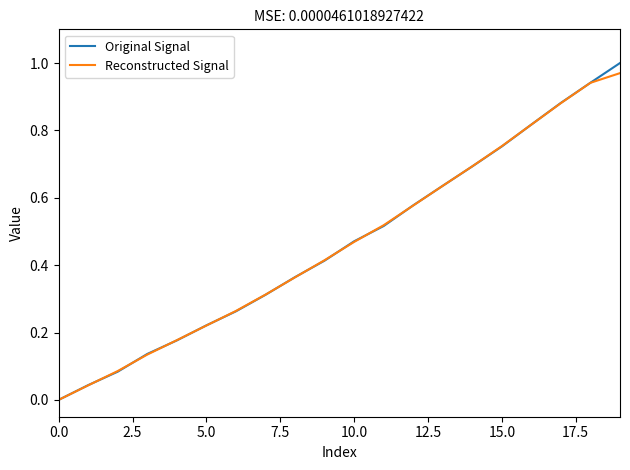

Is it true that Original Signal equals 0.0 at 5.0?

False